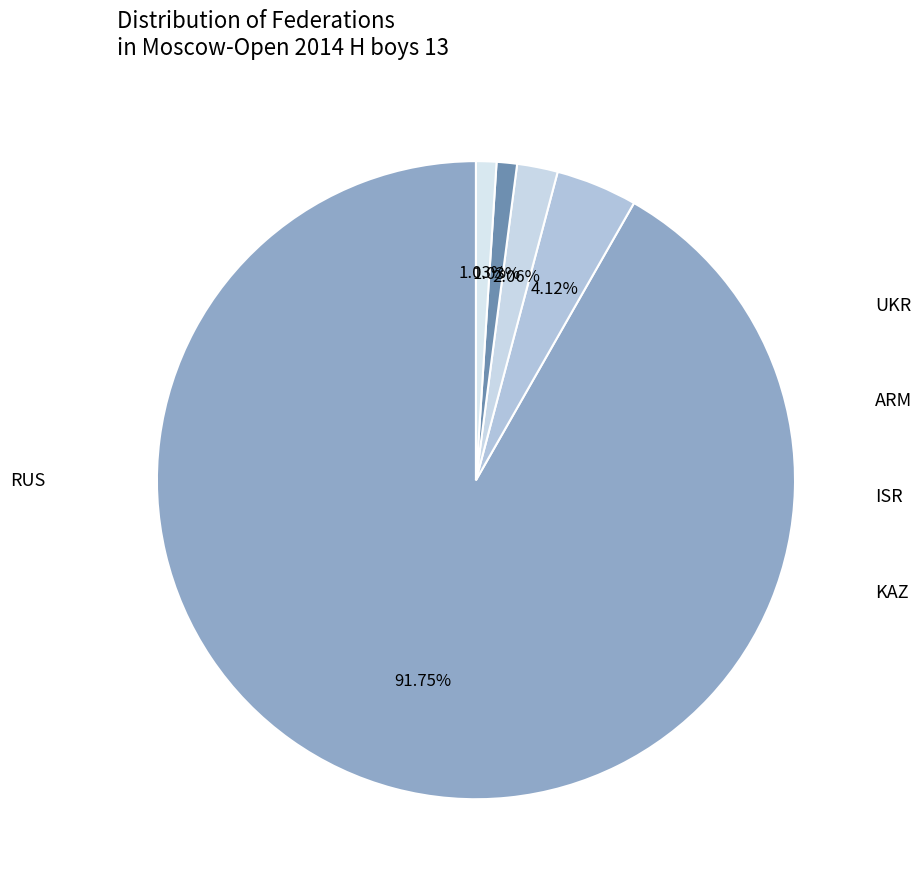

Count the number of slices in the pie.

5